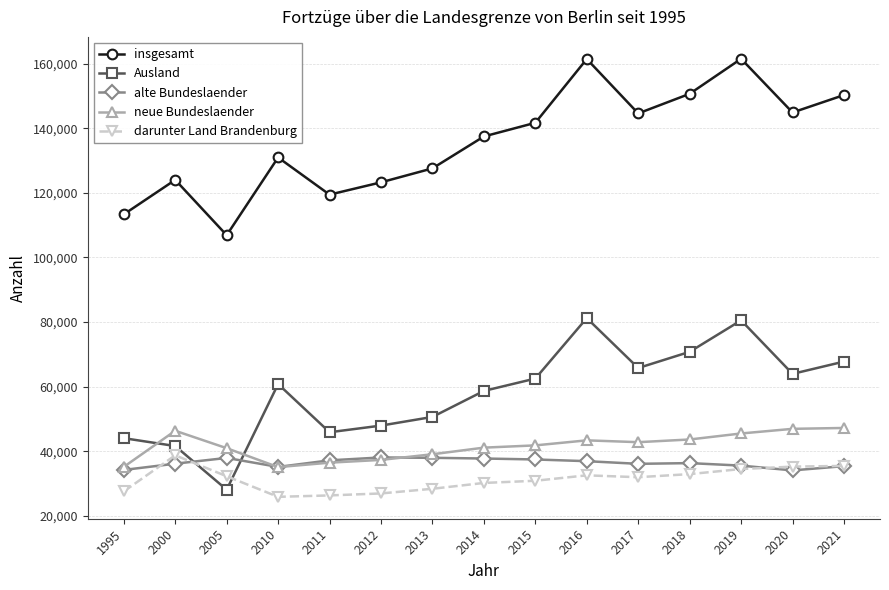

At which category does Ausland reach its first local valley?

2005